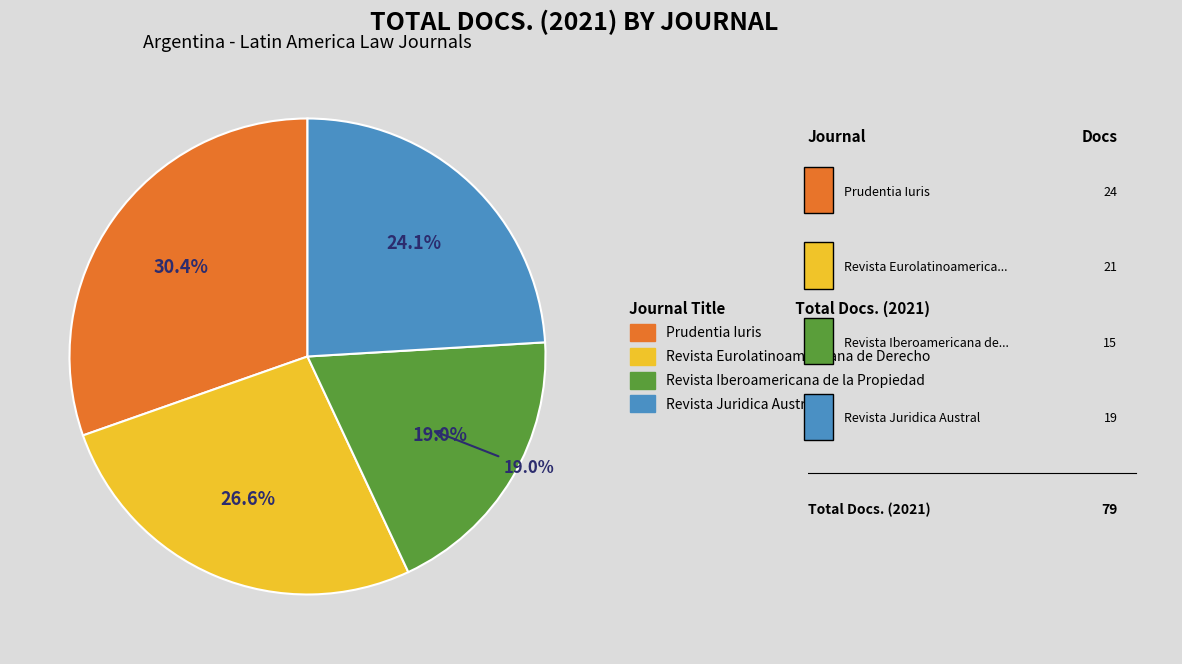

What percentage is the Revista Eurolatinoamericana de Derecho slice, to the nearest percent?

27%